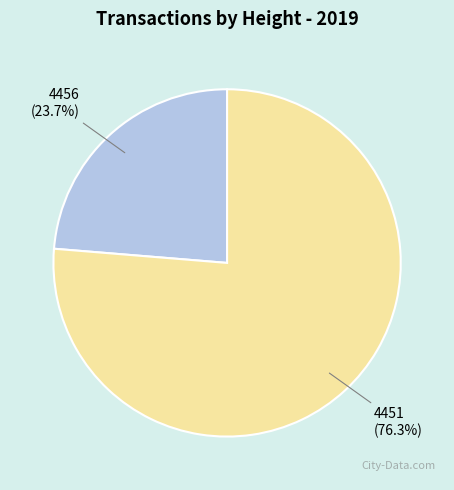

Is there a majority slice in this chart?

Yes